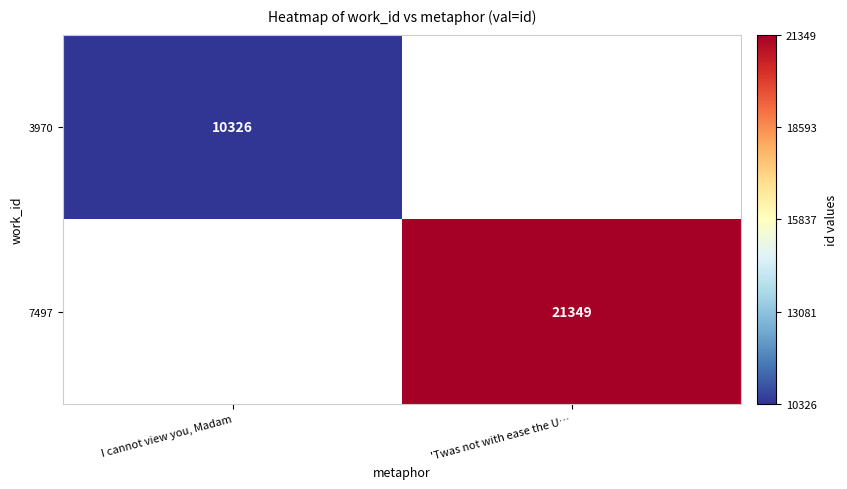

Is it true that 7497 equals 21349 at 'Twas not with ease the U…?

True